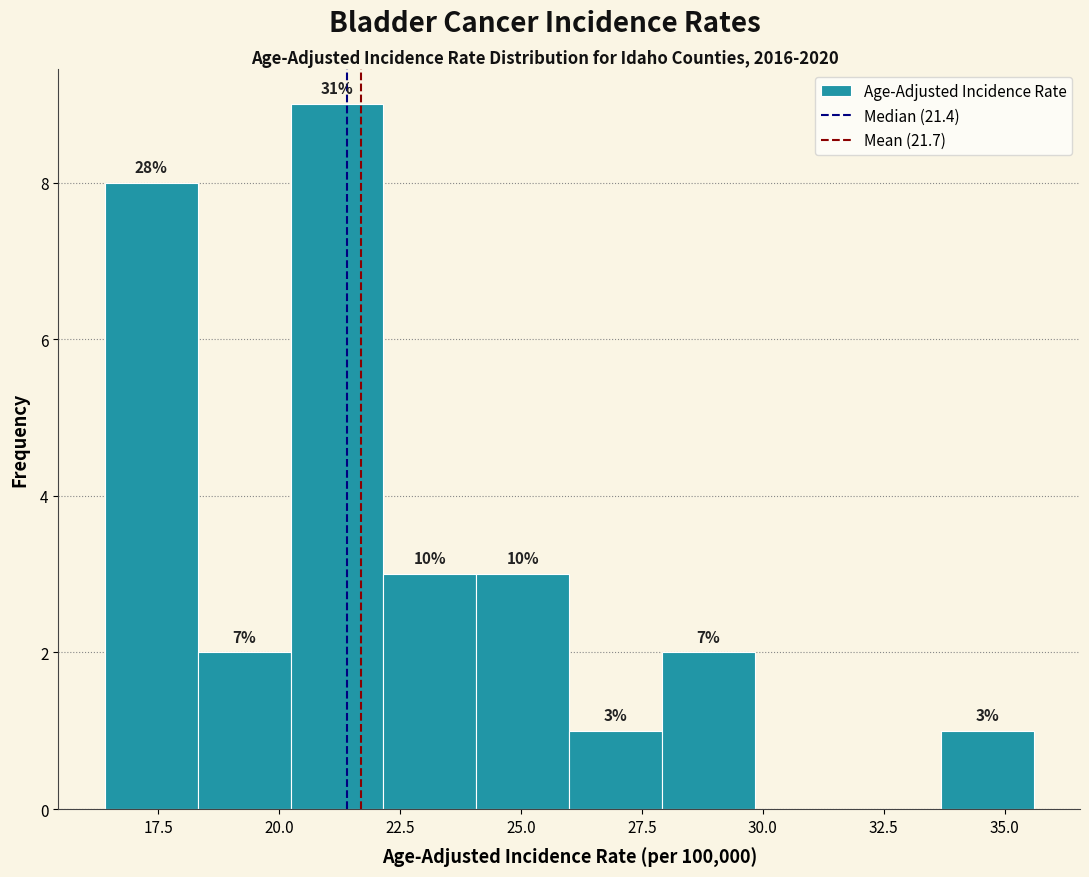

Around what value on the x-axis is the tallest bar? Give the approximate position of its centre, as read against the axis.

21.0